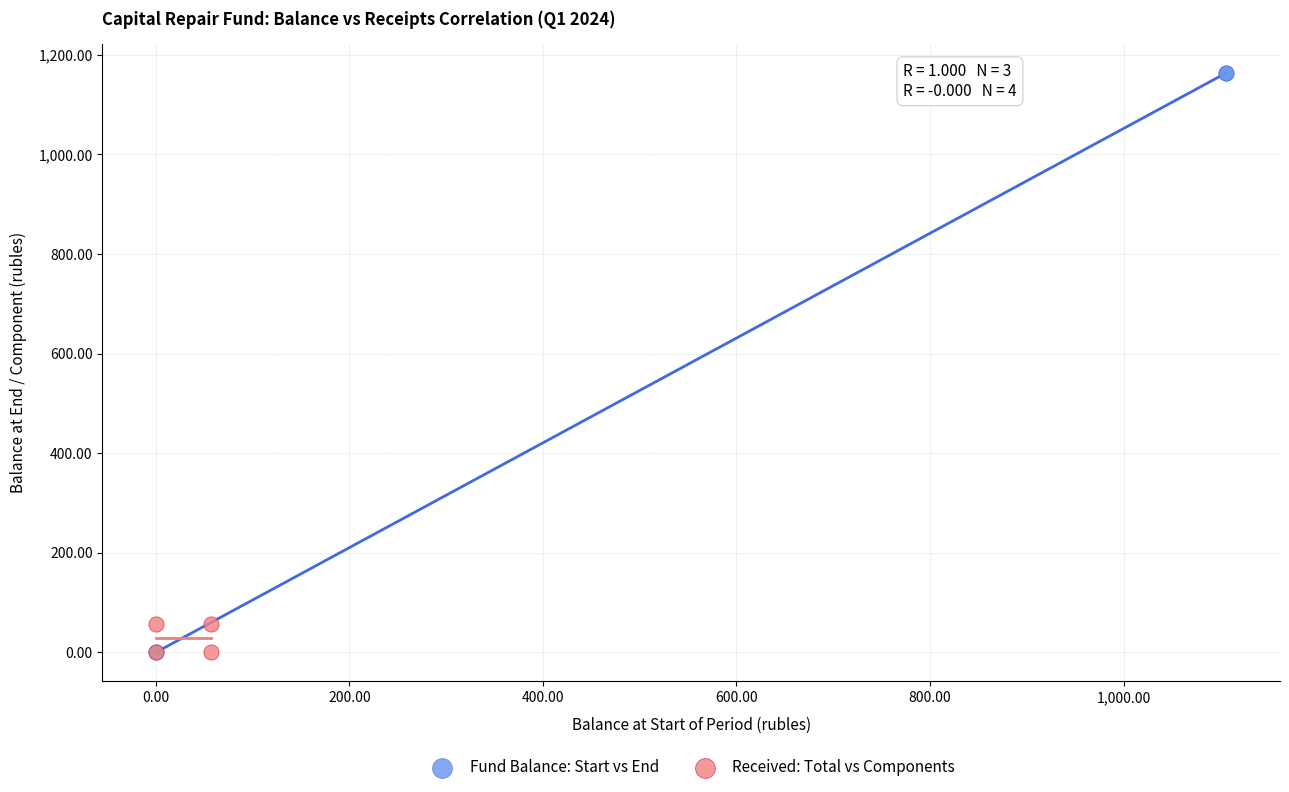

Which series contains the highest Y value?

Fund Balance: Start vs End